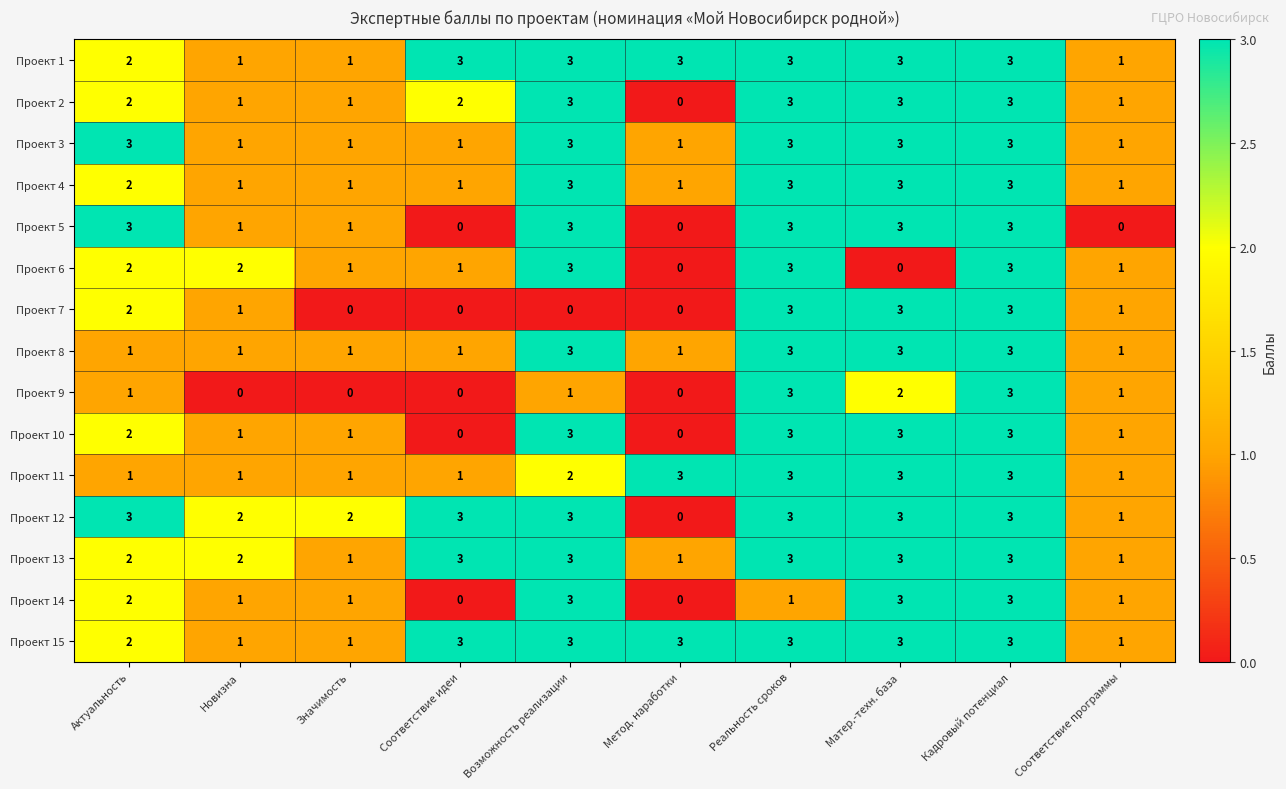

Read the Проект 5 value at Реальность сроков.

3